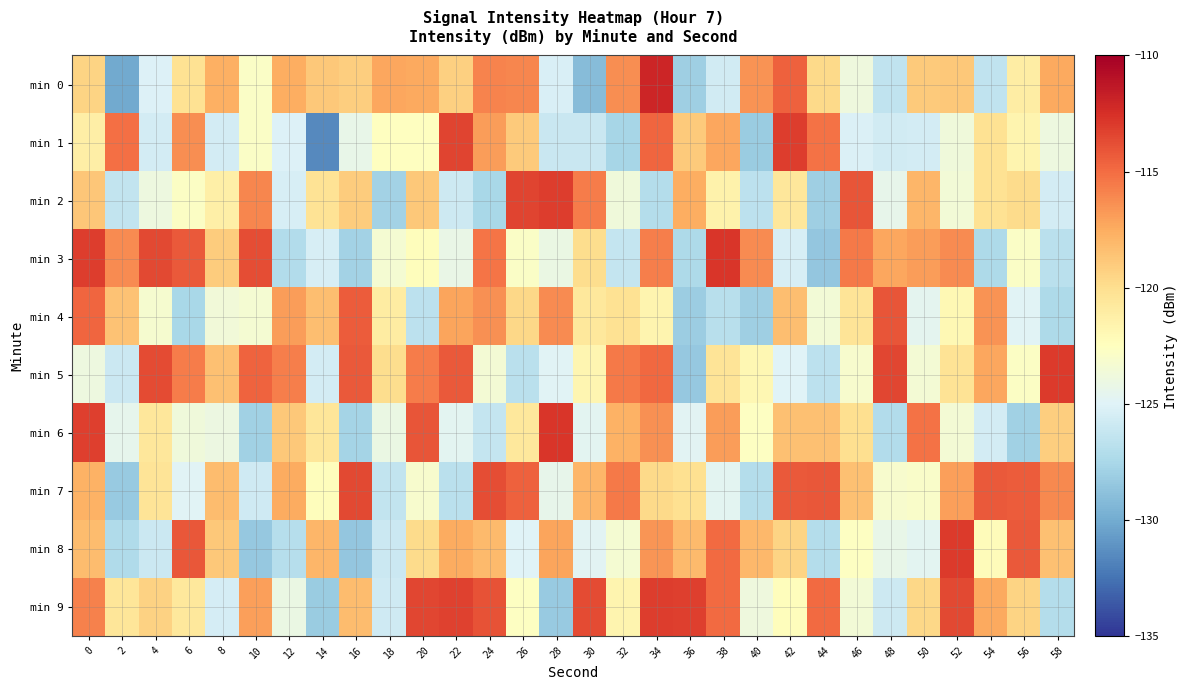

Between 0 and 10, which series saw the biggest shift?

min 6